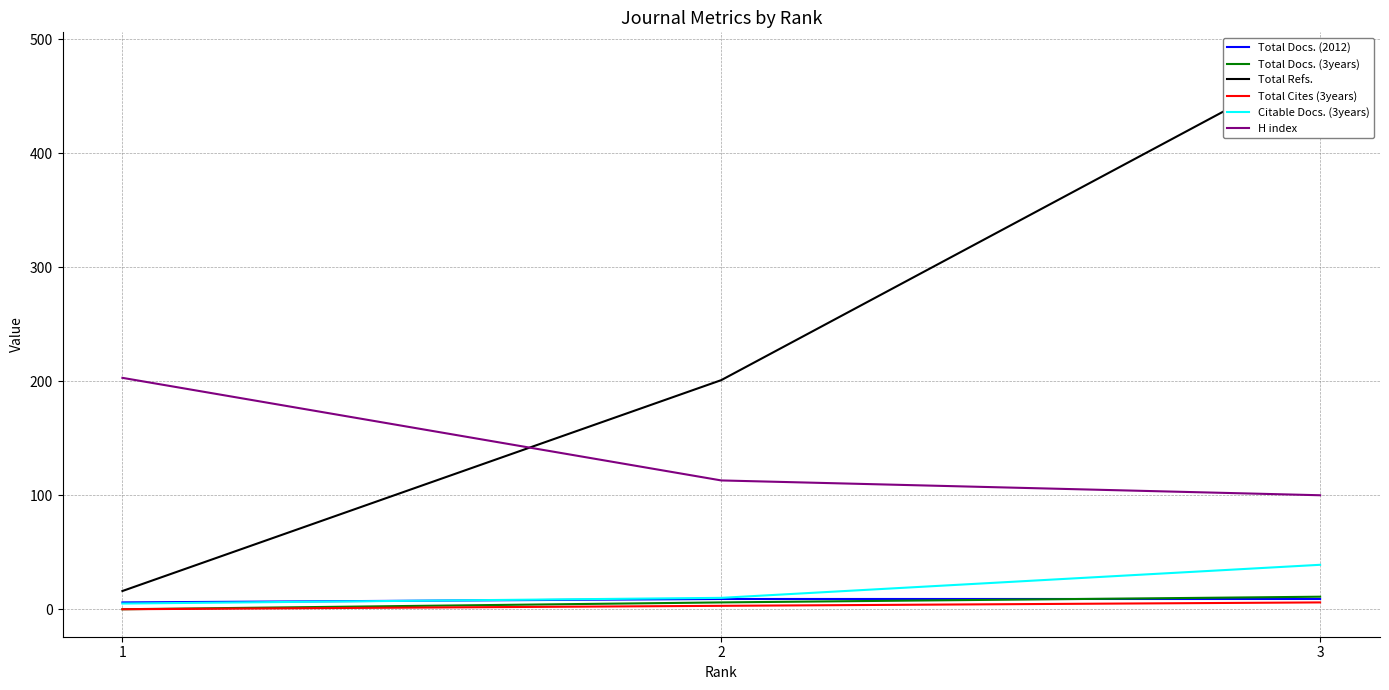

How many Total Docs. (2012) values are between 6 and 9?

3